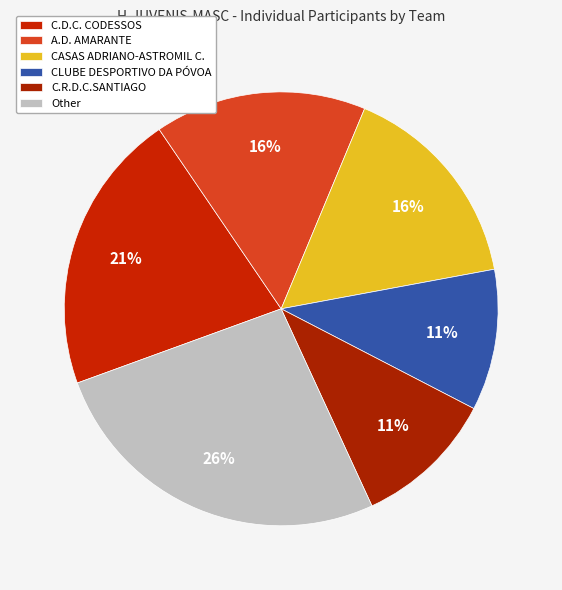

Count the number of slices in the pie.

6